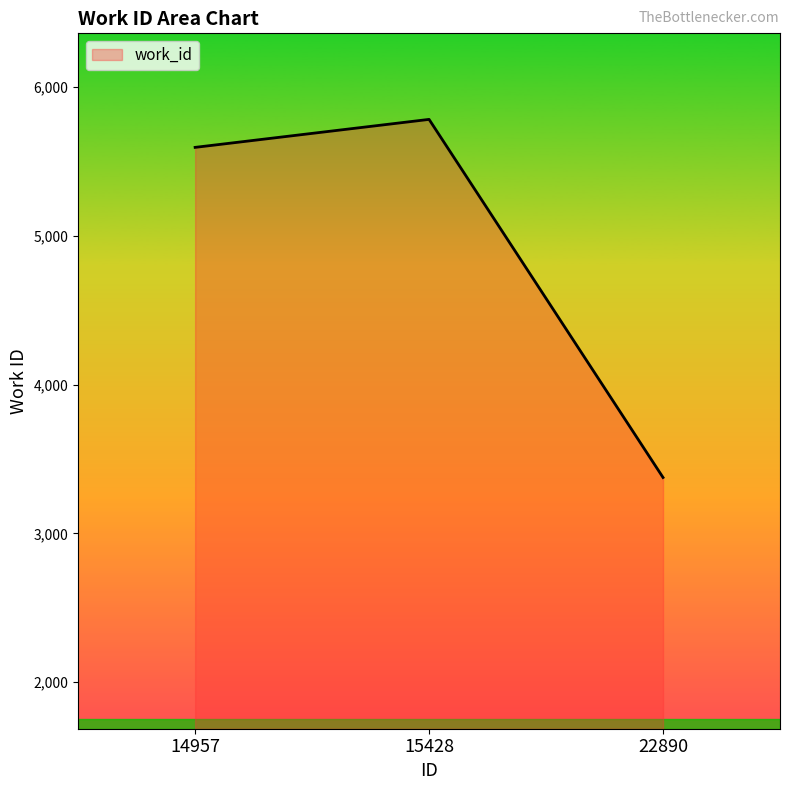

How many values are below 5594?

1